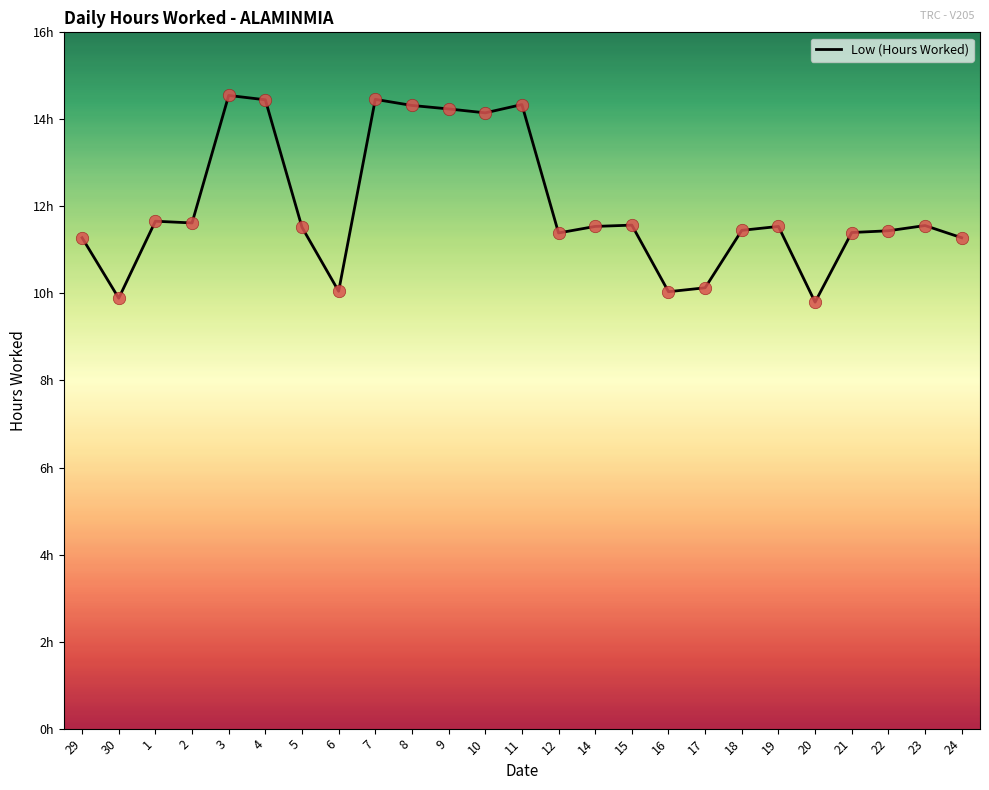

What is the change in value from 1 to 18?

-0.2